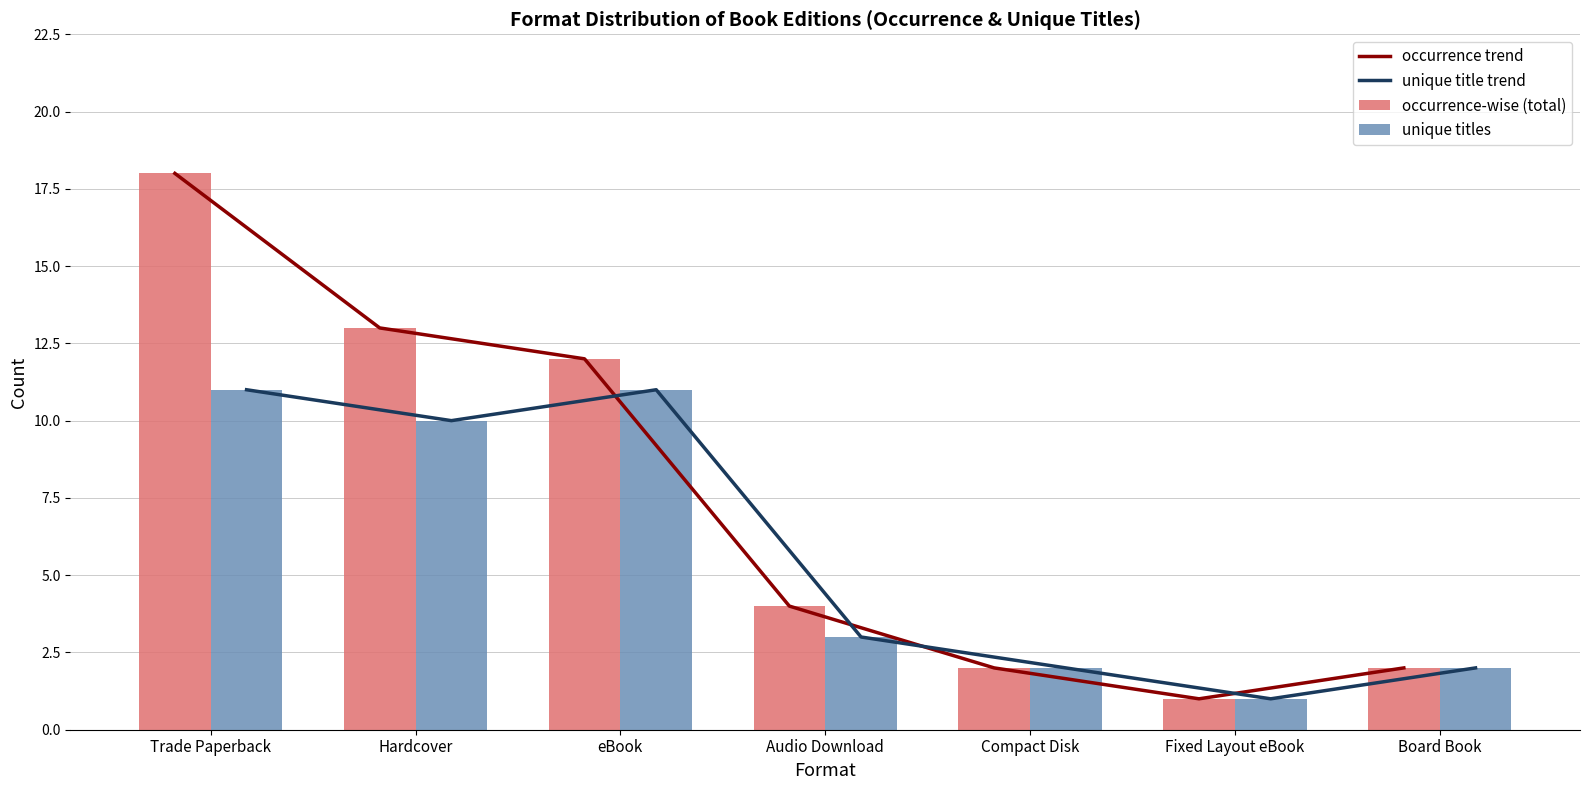

What is the total value across all series at Board Book?

8